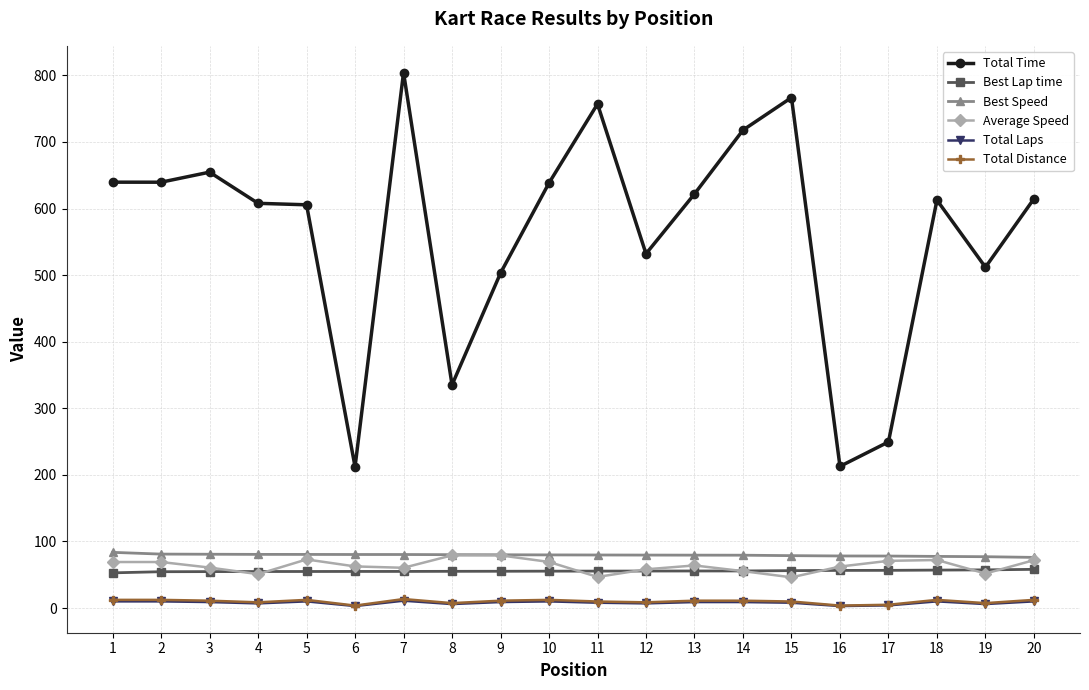

Which series has the largest range (max minus min)?

Total Time